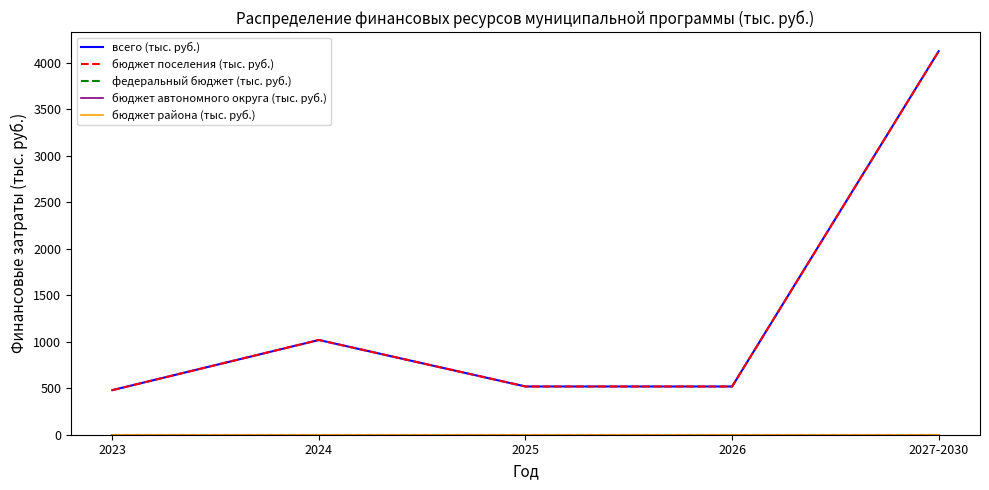

Does the chart have visible grid lines?

No